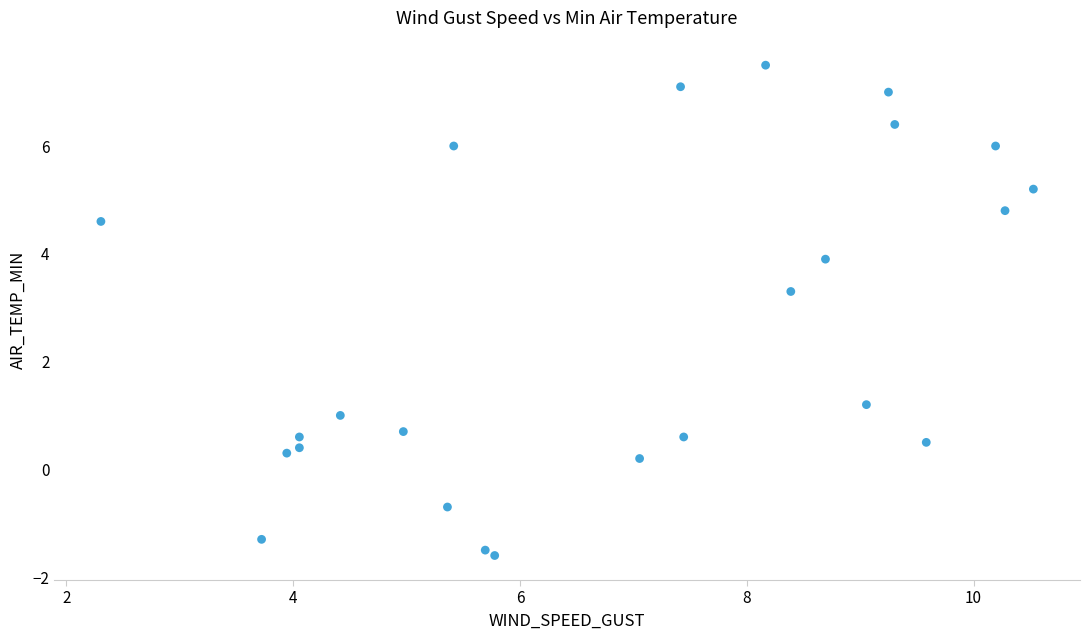

What Y value in the scatter plot is closest to 2?

1.2